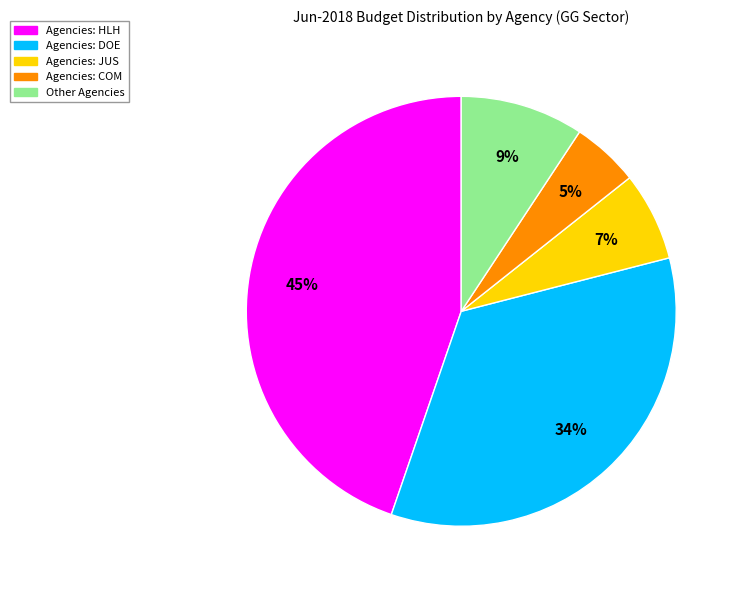

To the nearest percent, what is the difference between the largest and smallest slice percentages?

40%